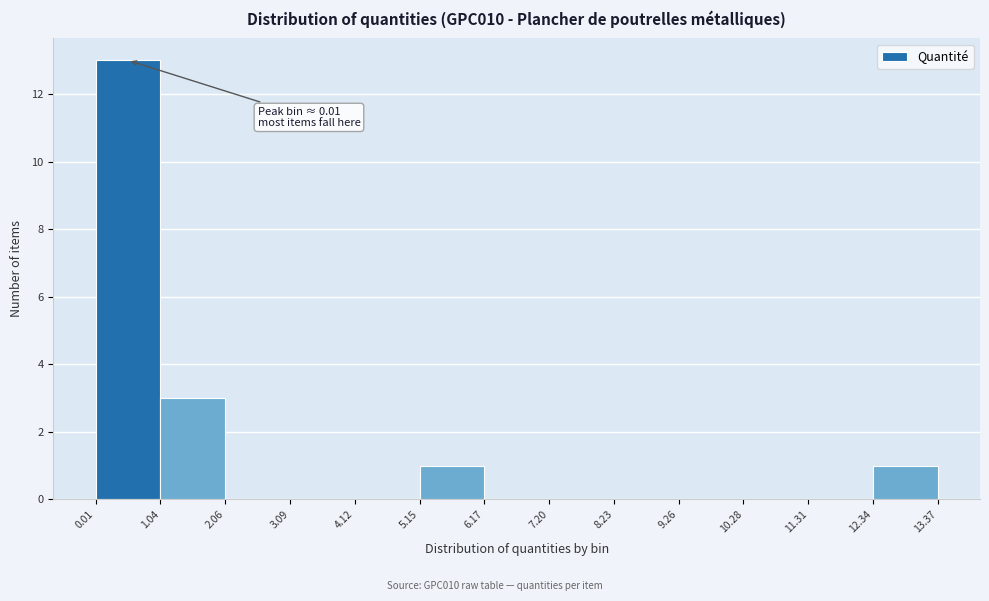

Which range on the x-axis has the tallest bar?

0.01 to 1.04